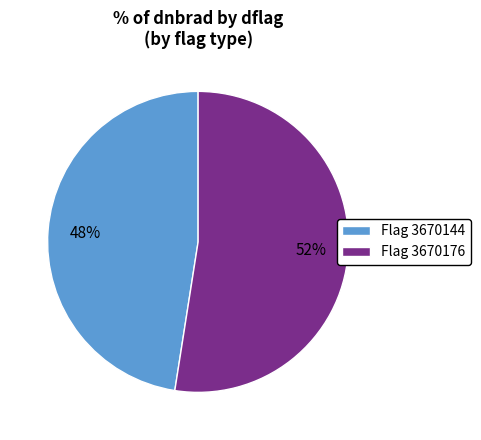

Rank the categories by value from lowest to highest.

Flag 3670144, Flag 3670176